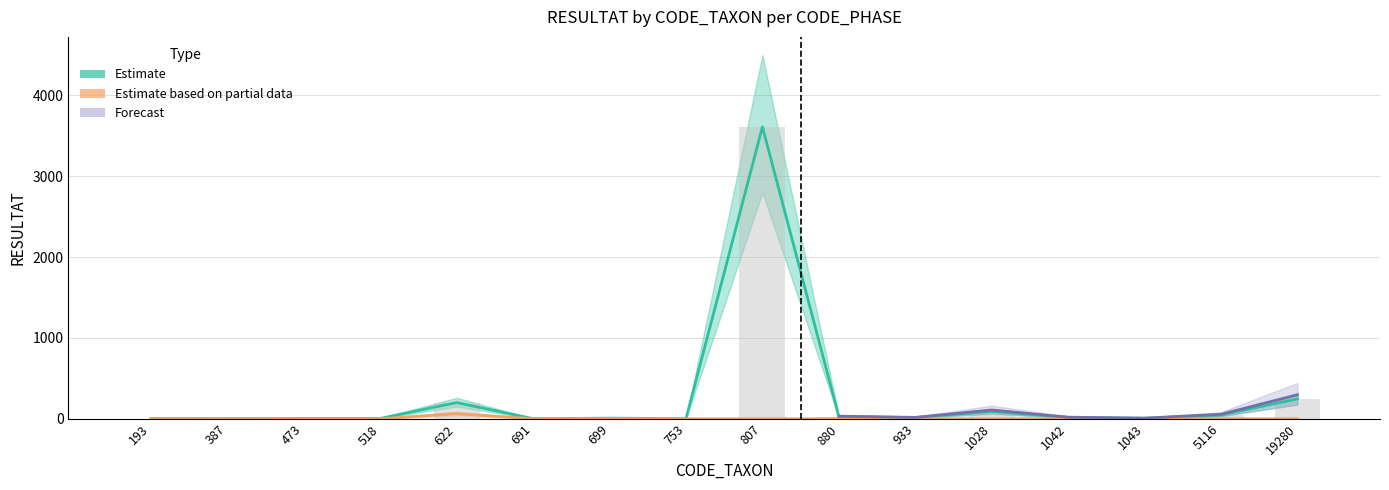

How many values in the Phase A (Estimate) series exceed 14?

7